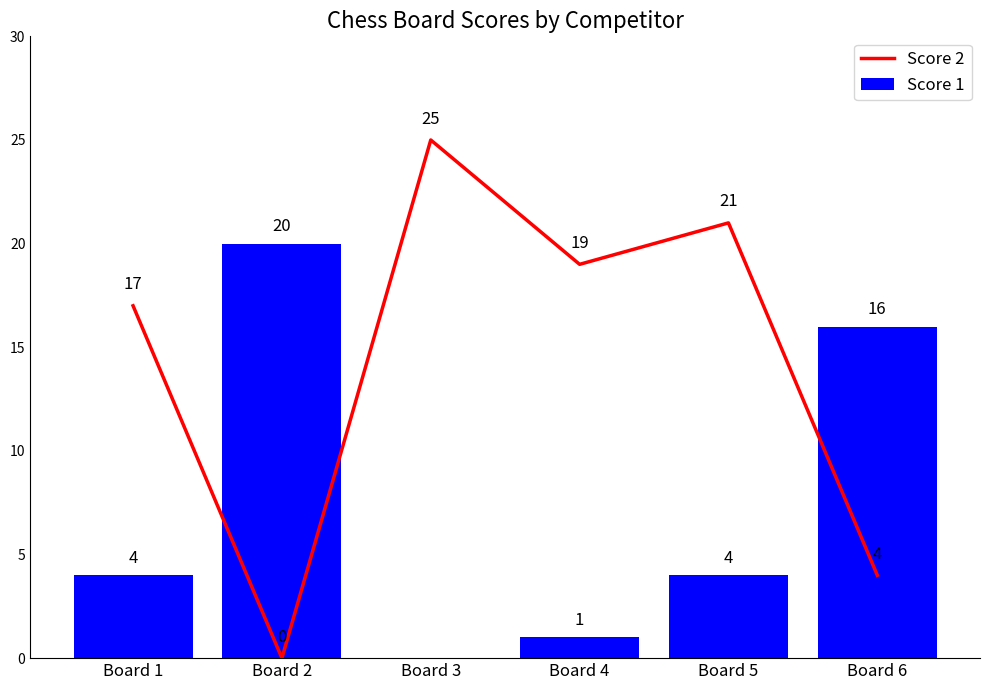

Between Board 2 and Board 3, which series saw the biggest shift?

Score 2